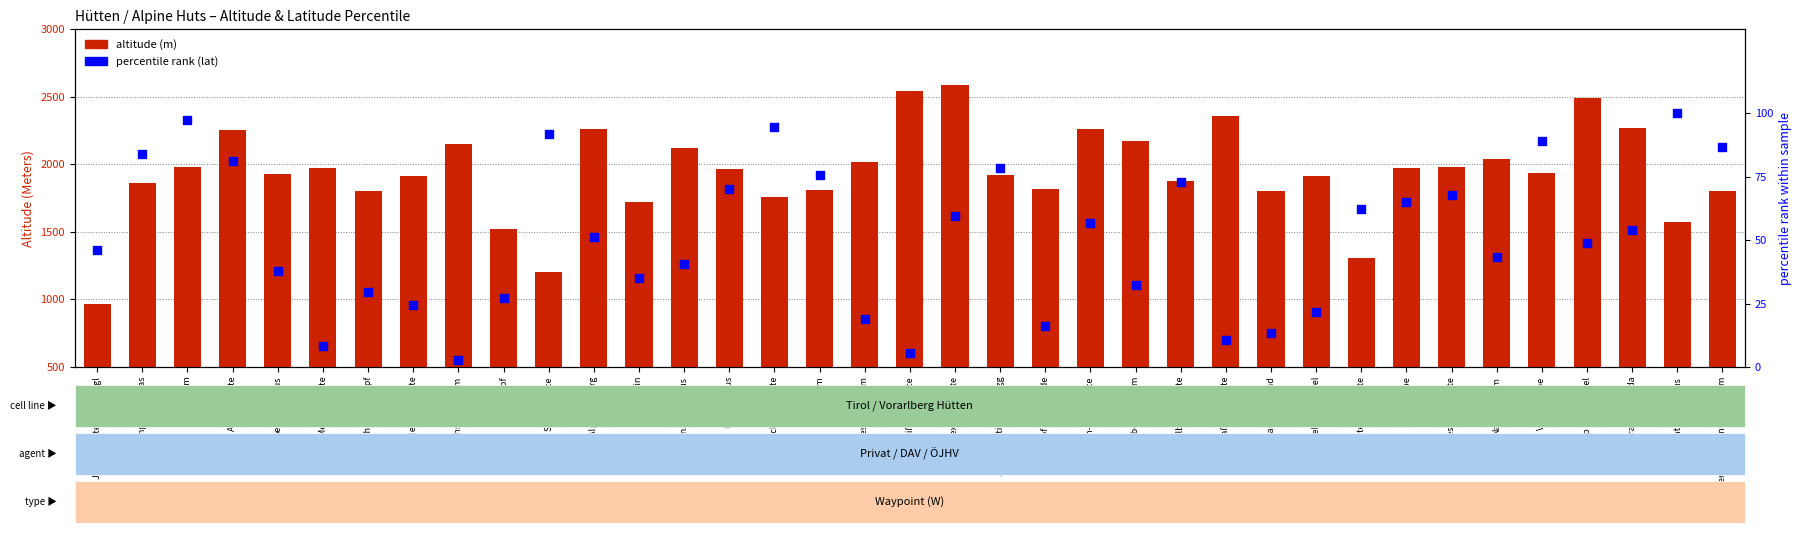

At how many categories does at least one series exceed 1203?

35